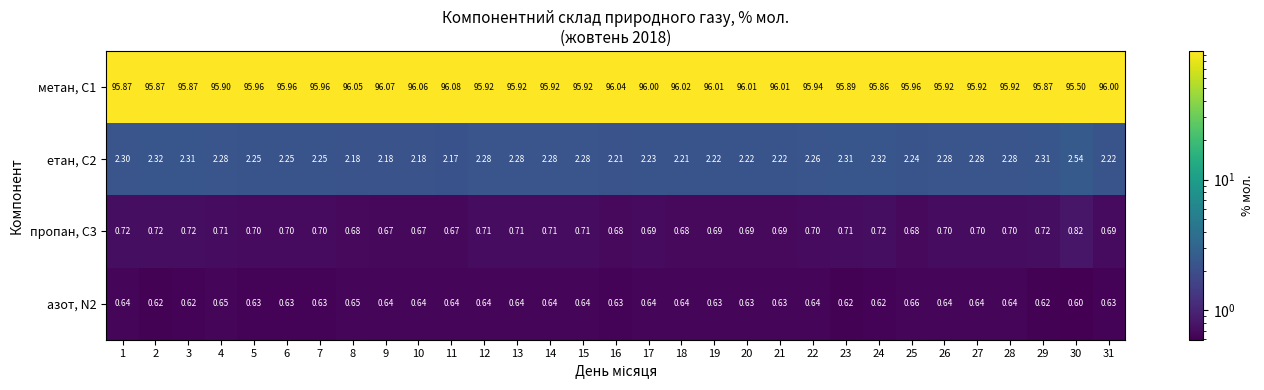

Is the value of метан, С1 at 18 greater than the value of етан, С2 at 1?

Yes